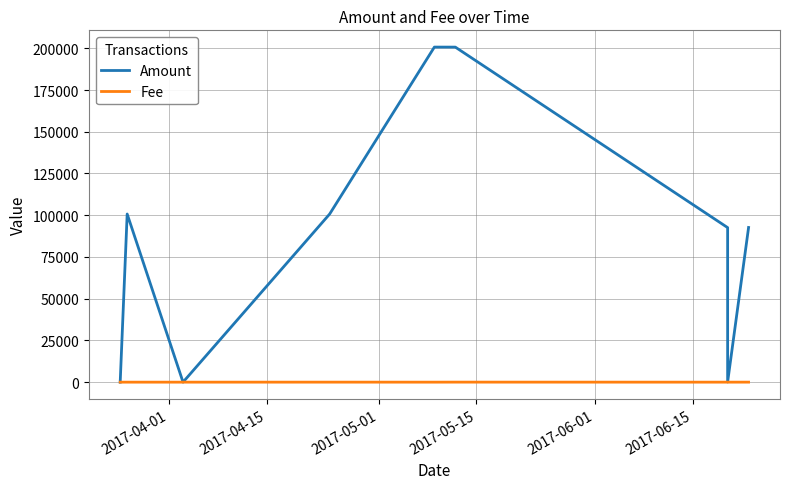

What is the sum of all Amount values?

788195.7